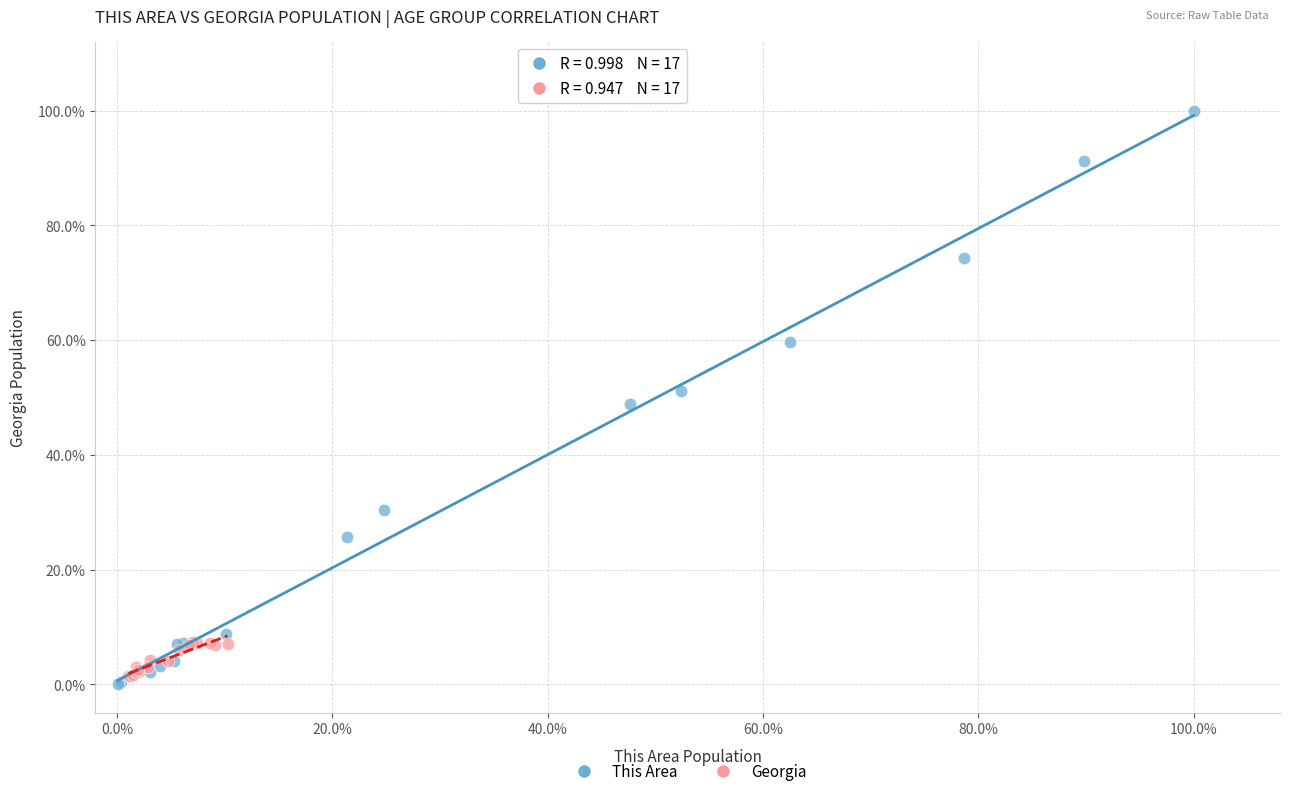

Which series reaches the maximum Y coordinate?

This Area